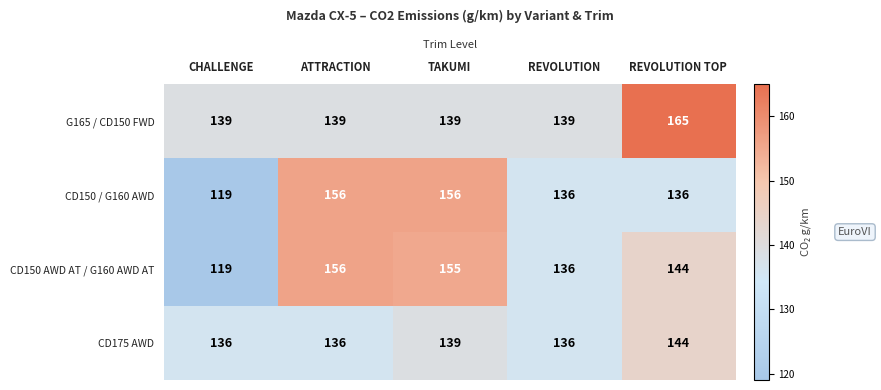

What is the spread (max minus min) of values at REVOLUTION TOP?

29